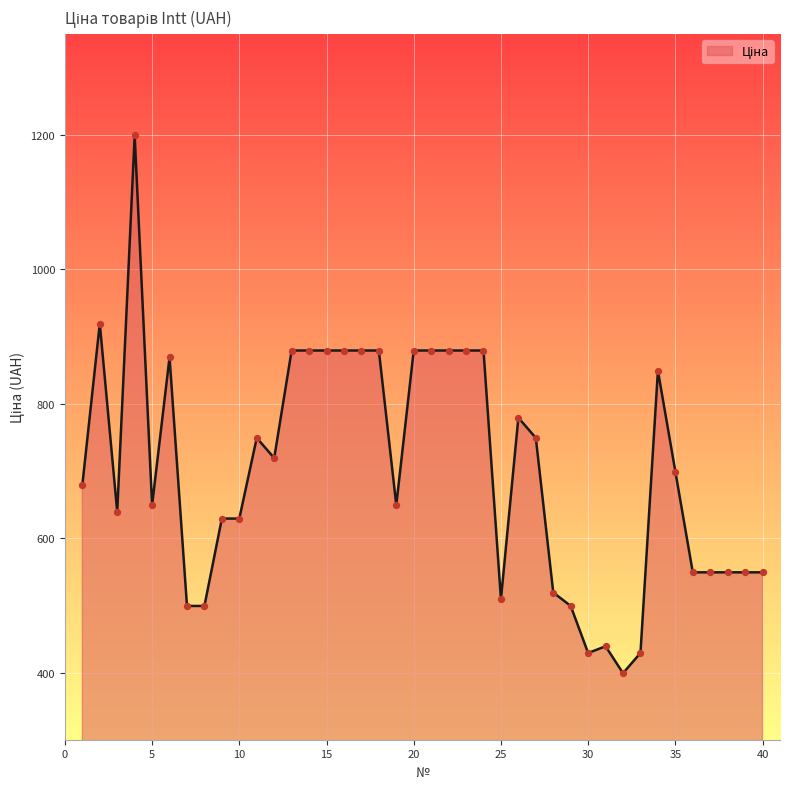

What is the greatest value displayed?

1199